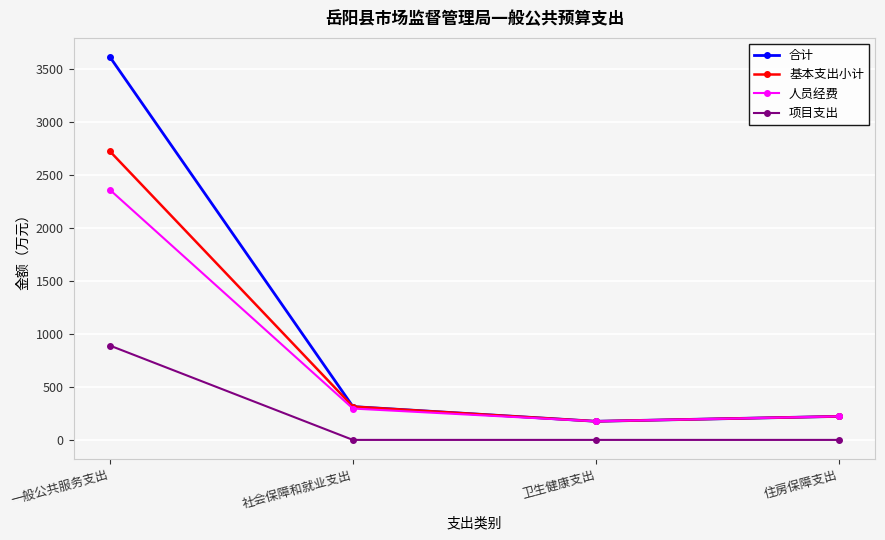

How many lines are shown in the chart?

4